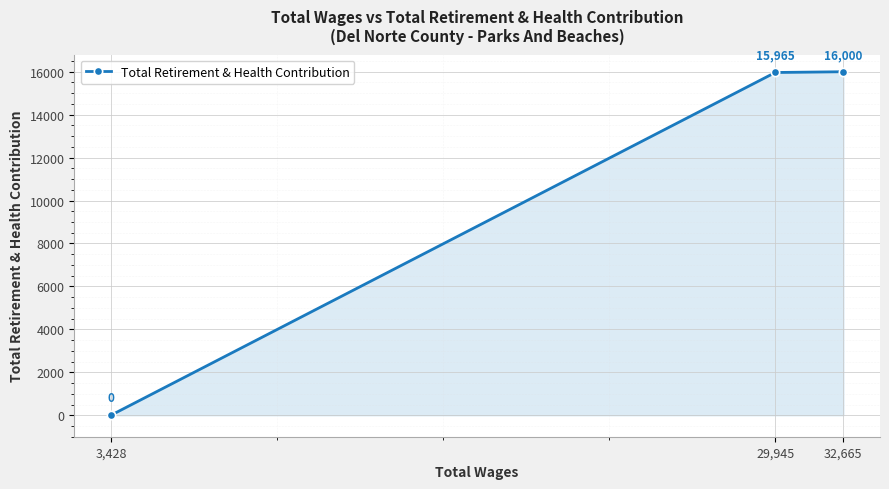

How many positive values are there?

2